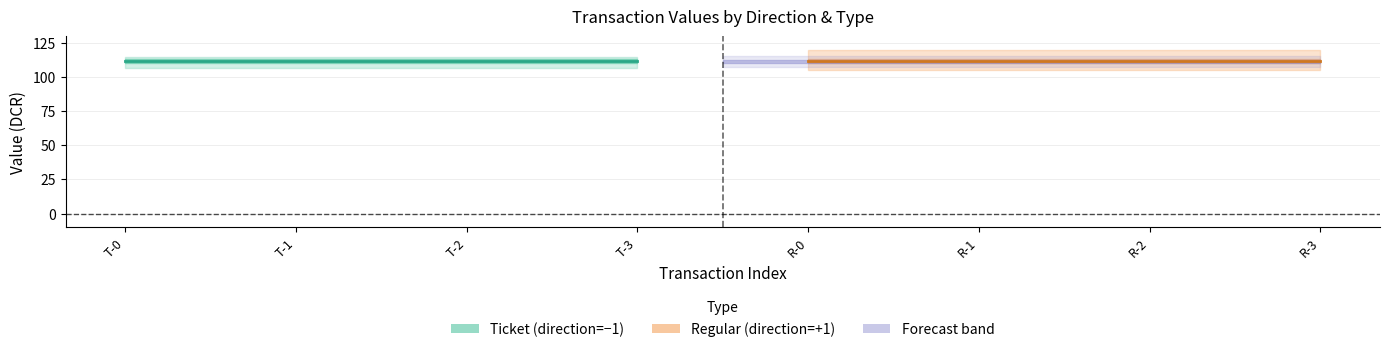

What is the maximum value for Regular_io_index?

3.0